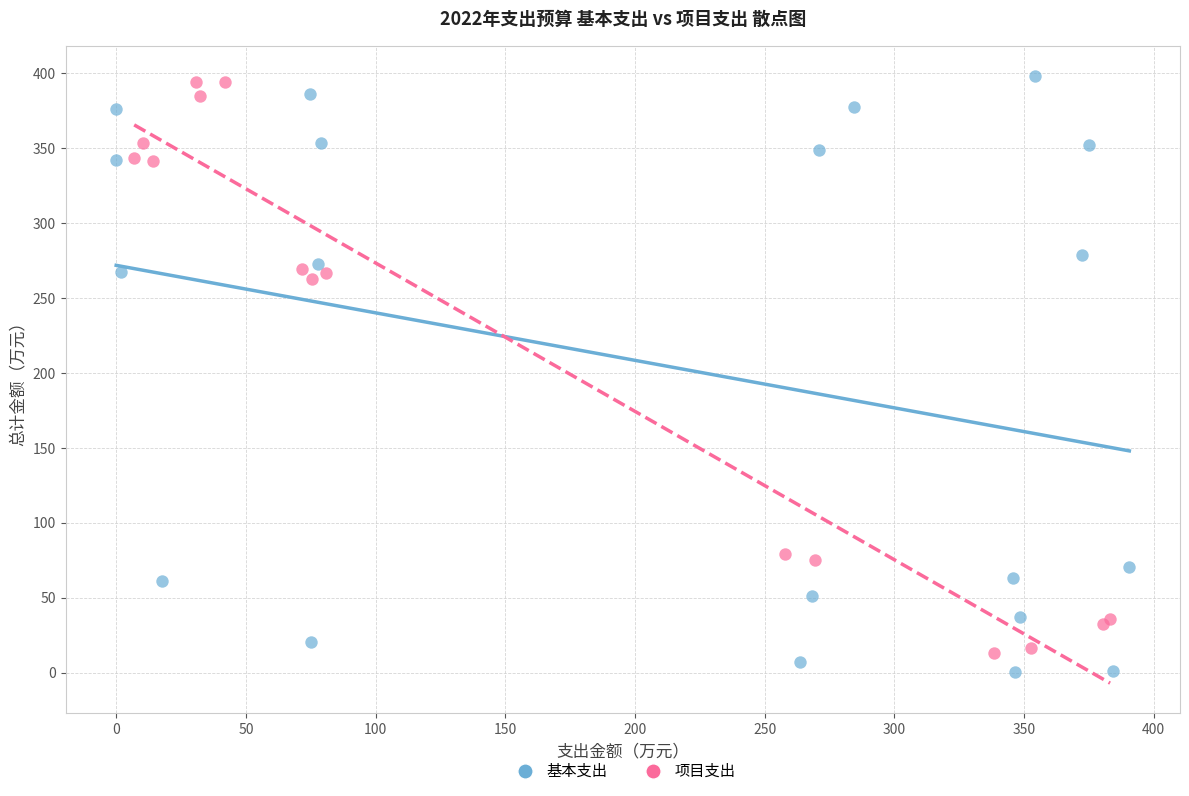

Which series has the largest Y range (max minus min)?

基本支出